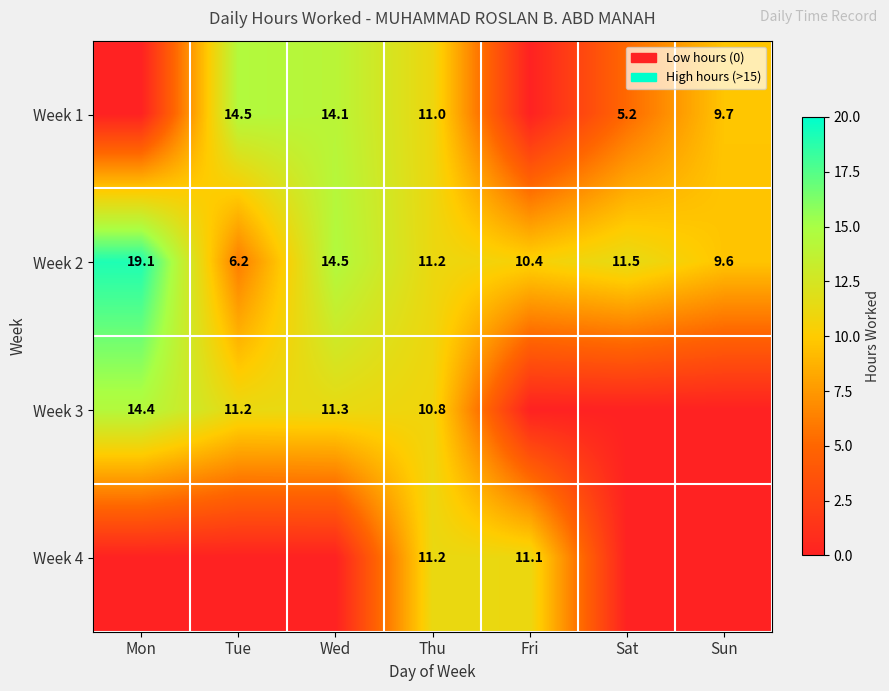

The value of Week 2 at Fri is 5.1. True or false?

False